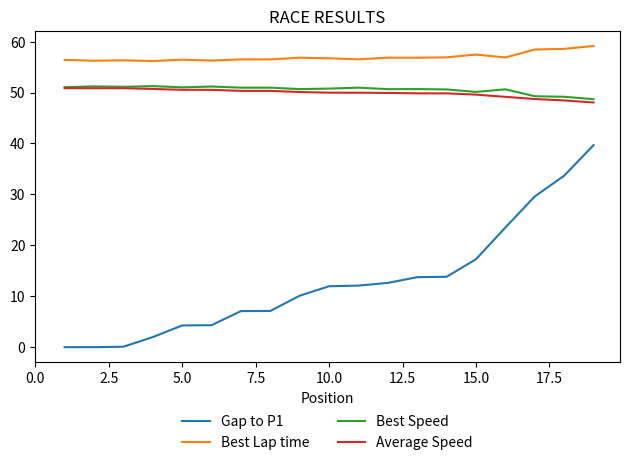

True or false: Best Speed and Best Lap time intersect in this chart.

False